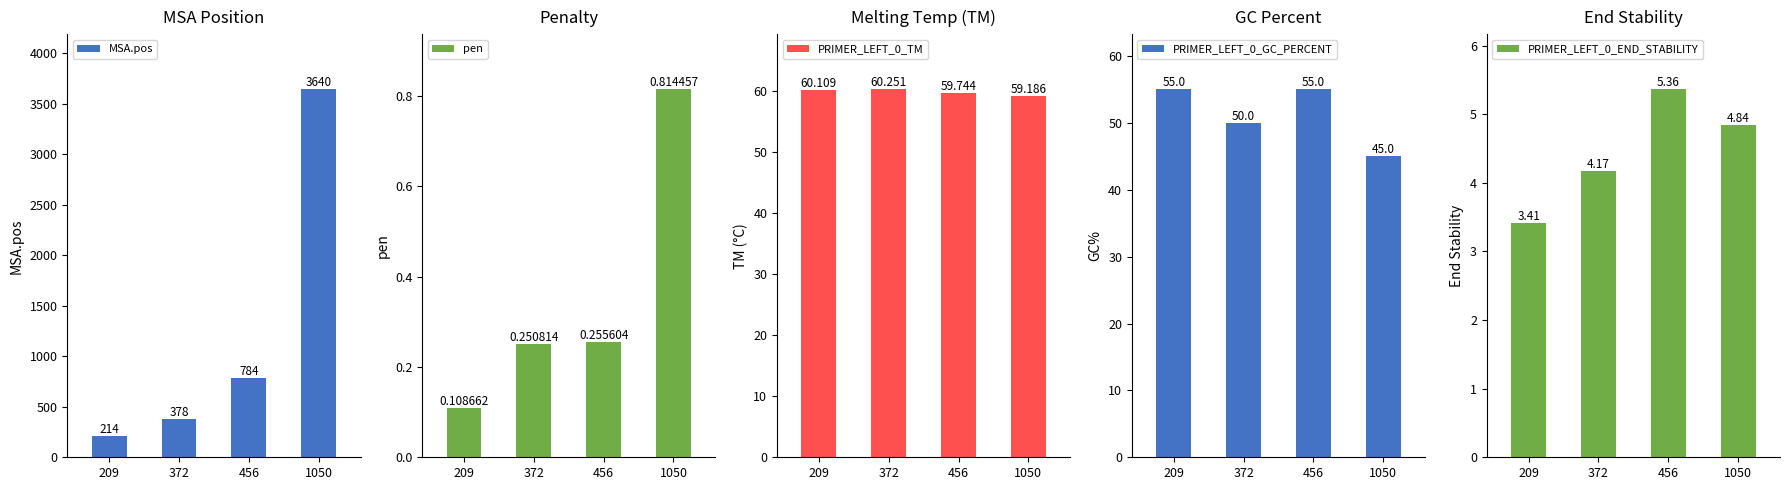

Which series changed the most between 209 and 456?

MSA.pos